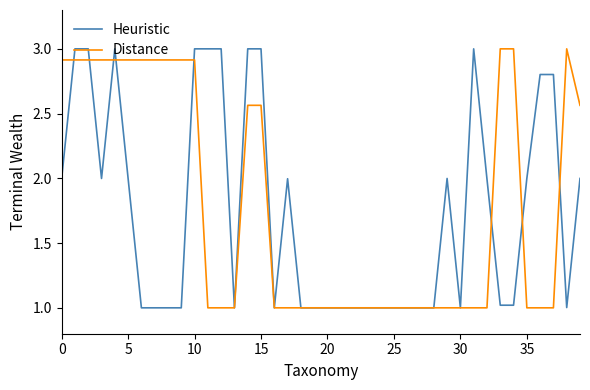

What is the maximum value for Heuristic?

3.0